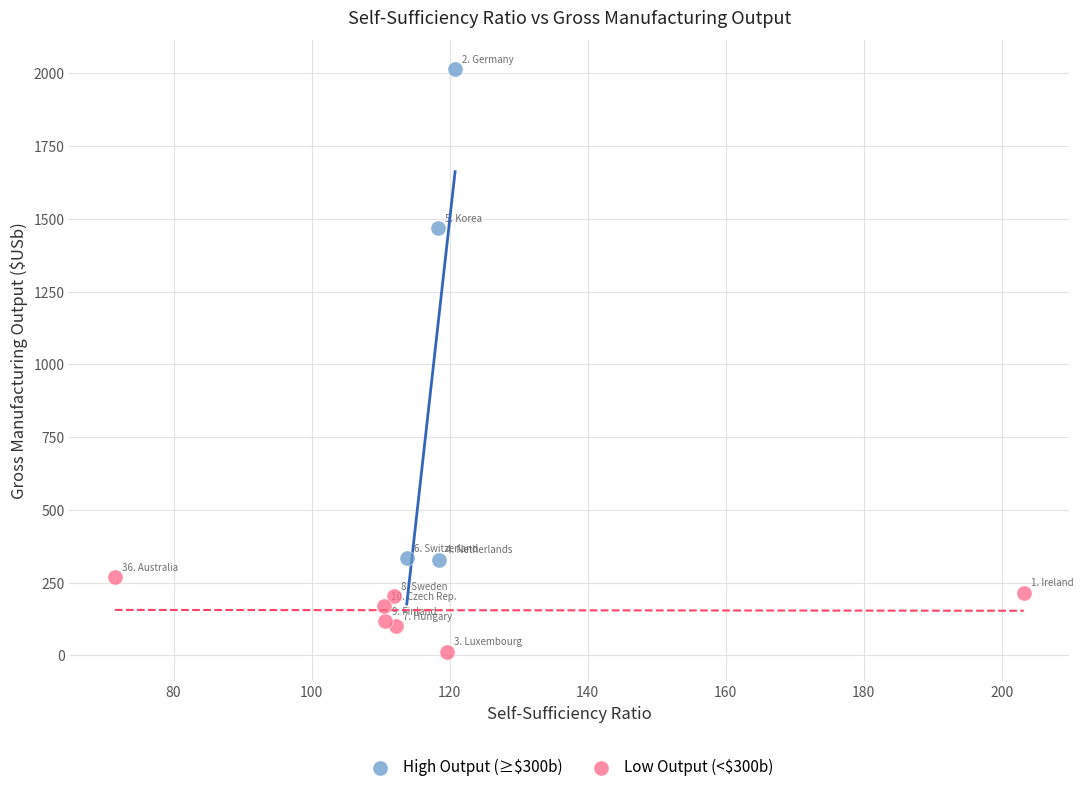

Which series has the widest spread of Y values?

High Output (≥$300b)